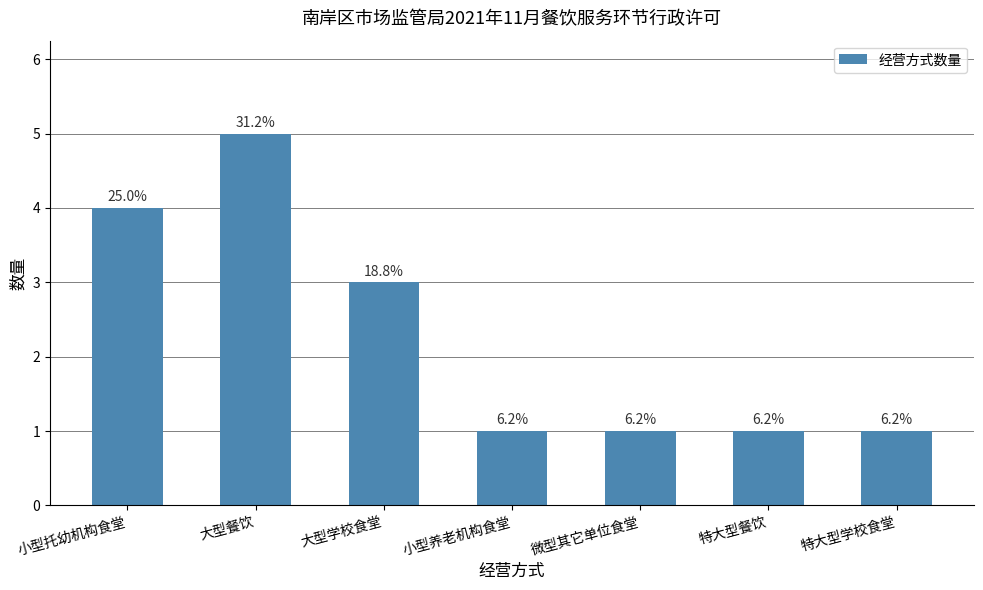

What is the label of the 7th bar from the right?

小型托幼机构食堂